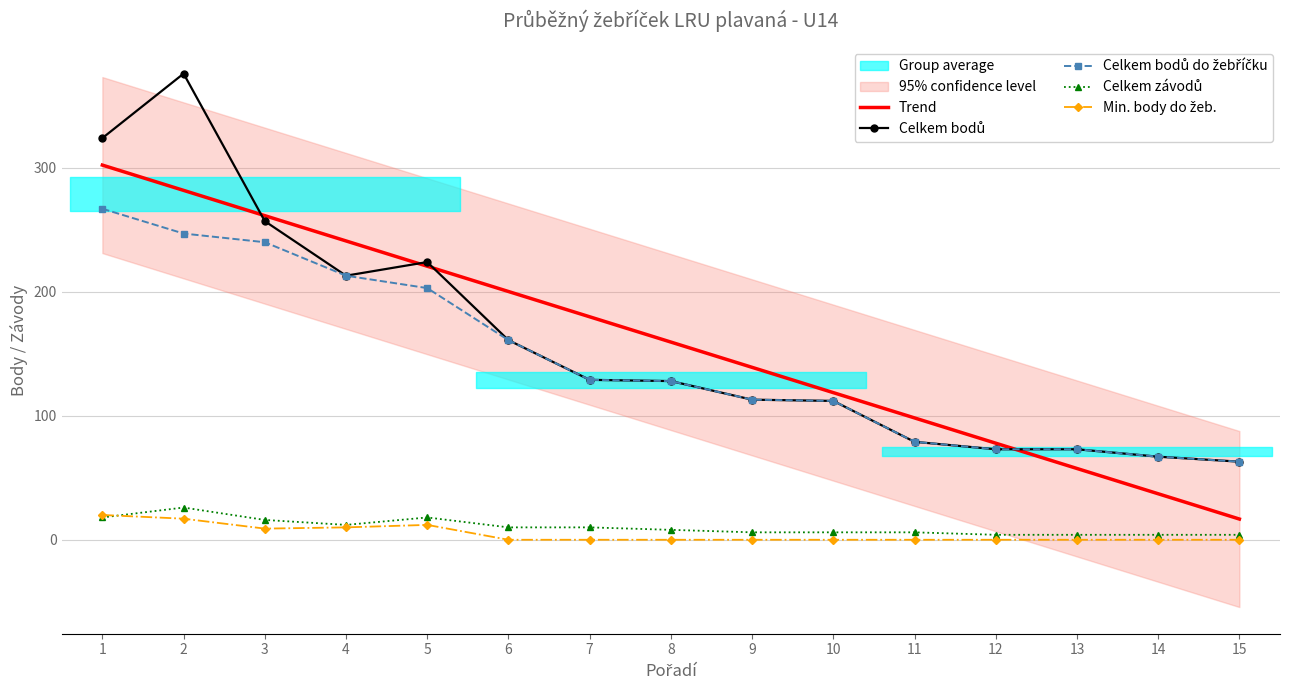

At which label does Celkem bodů do žebříčku reach its peak?

1